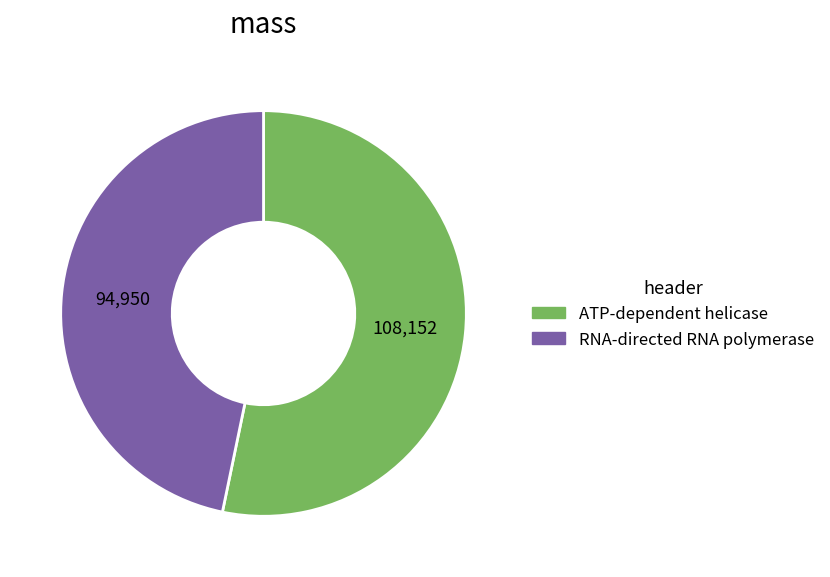

Is the sum of ATP-dependent helicase and RNA-directed RNA polymerase greater than half?

Yes